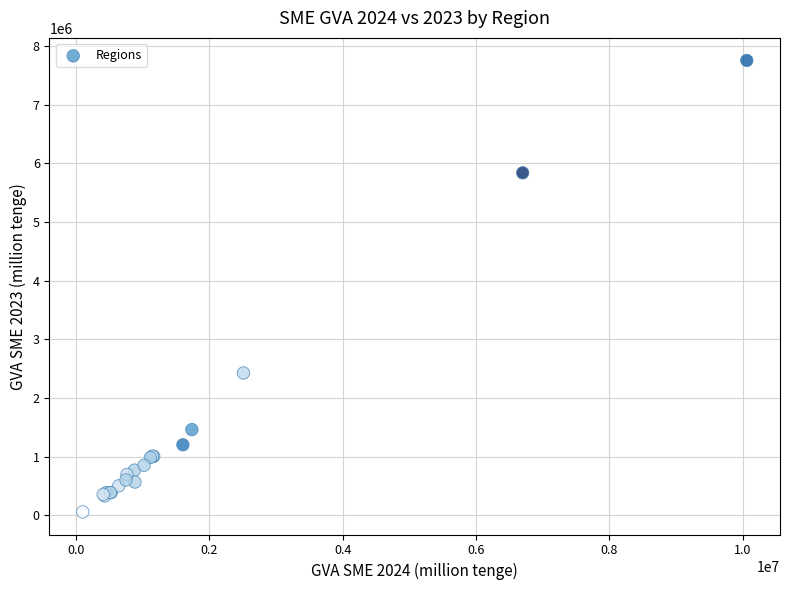

What Y value in the scatter plot is closest to 3905676?

2426763.8